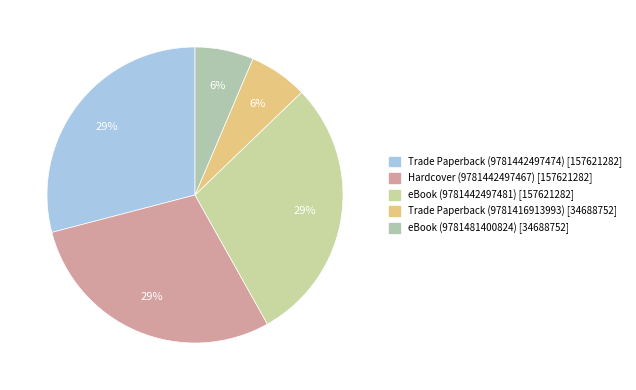

Does any single category account for the majority?

No